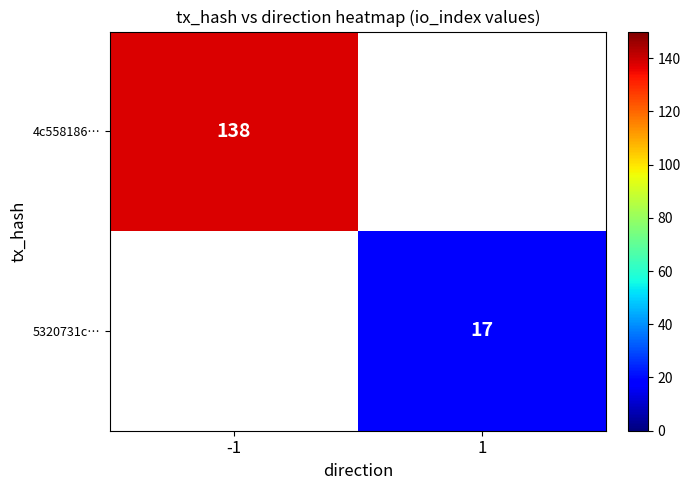

What is the smallest value displayed?

17.0